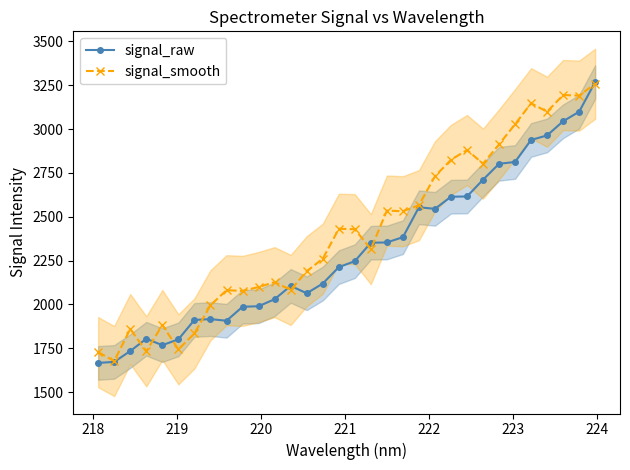

Does the chart display data point markers on the line(s)?

Yes